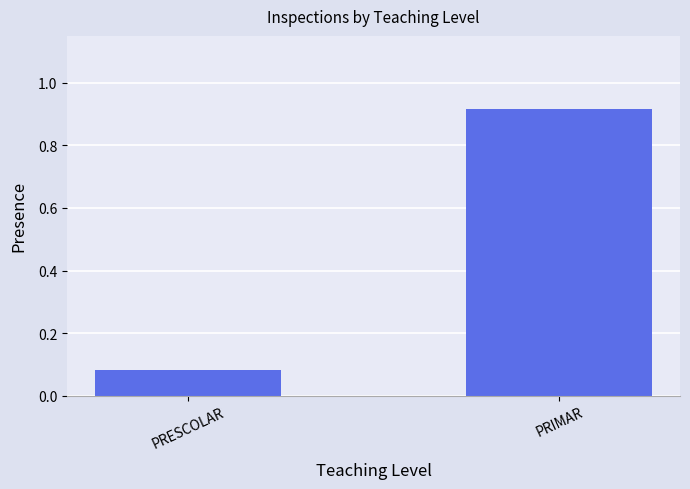

Which category has the lowest value across all series?

PRESCOLAR